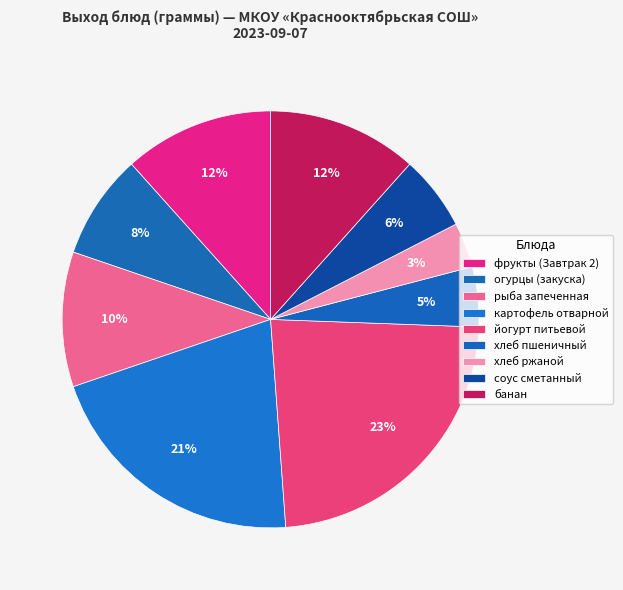

How many segments does this pie chart have?

9